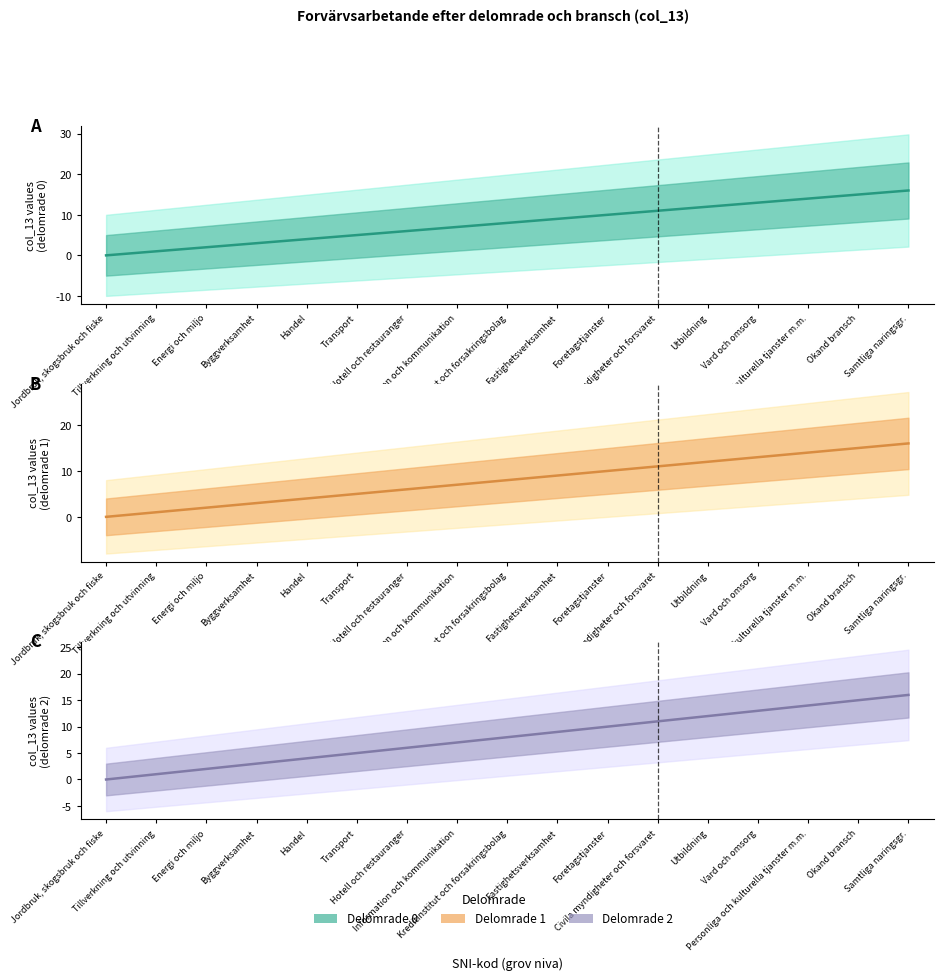

Is the value of Delomrade 0 at Kreditinstitut och forsakringsbolag greater than the value of Delomrade 2 at Okand bransch?

No